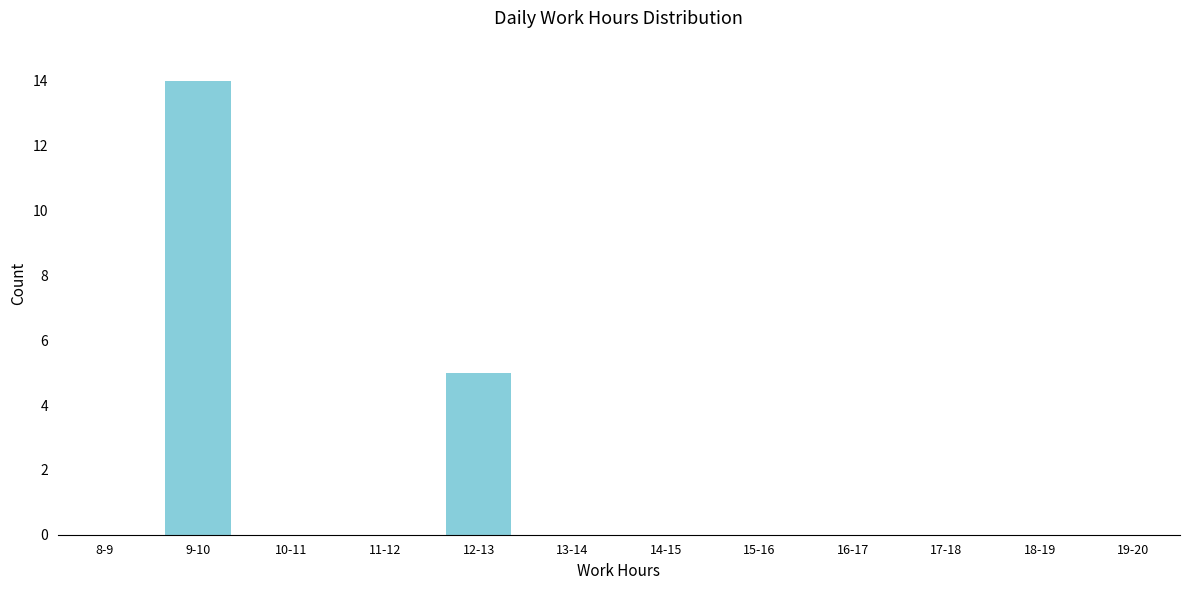

Reading right to left, transcribe all the data shown in this chart.

19-20=0	18-19=0	17-18=0	16-17=0	15-16=0	14-15=0	13-14=0	12-13=5	11-12=0	10-11=0	9-10=14	8-9=0